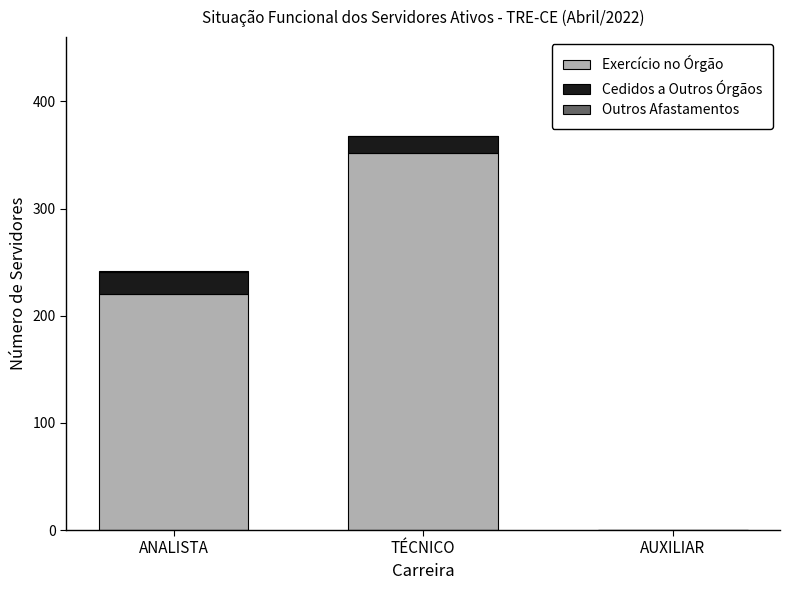

What is the maximum value for Exercício no Órgão?

352